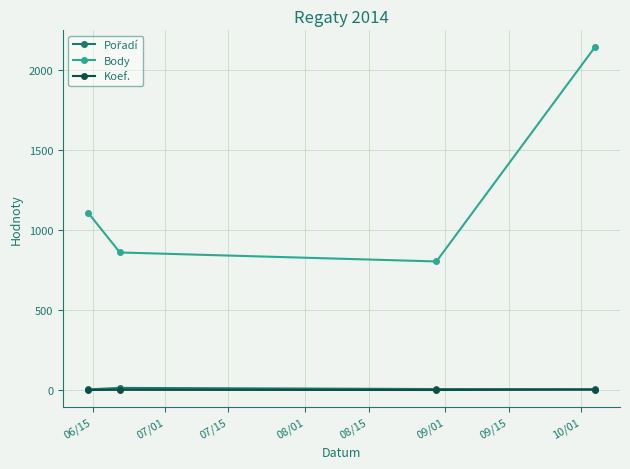

What is the sum of all Koef. values?

11